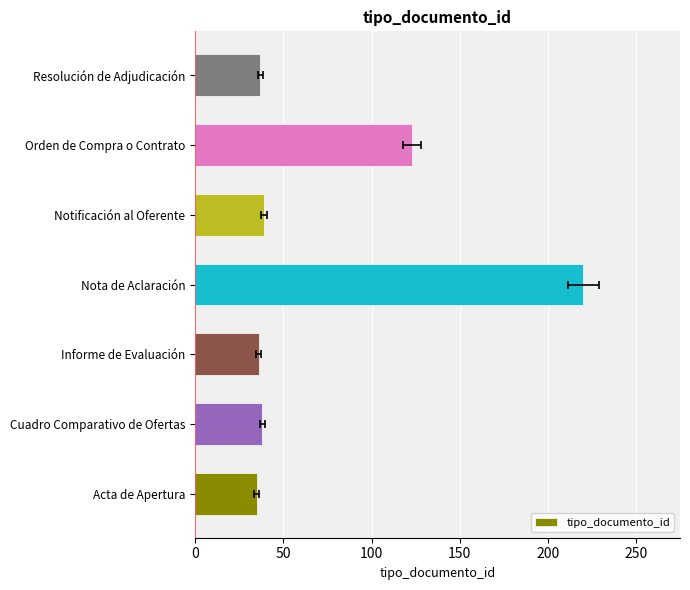

What is the value of the 6th bar from the left?

123